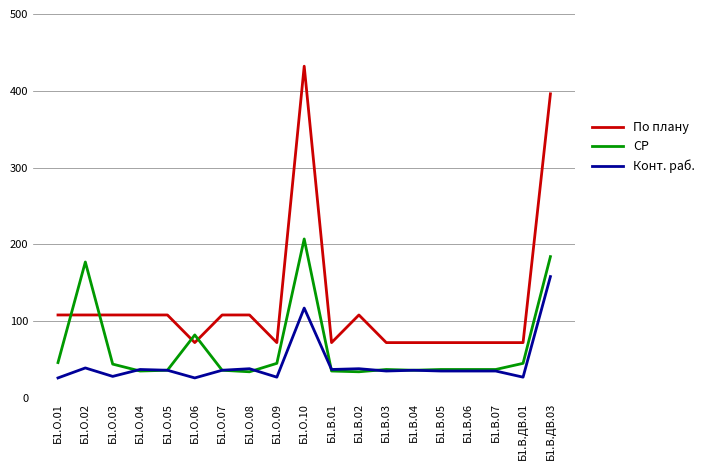

How many series are shown in this chart?

3